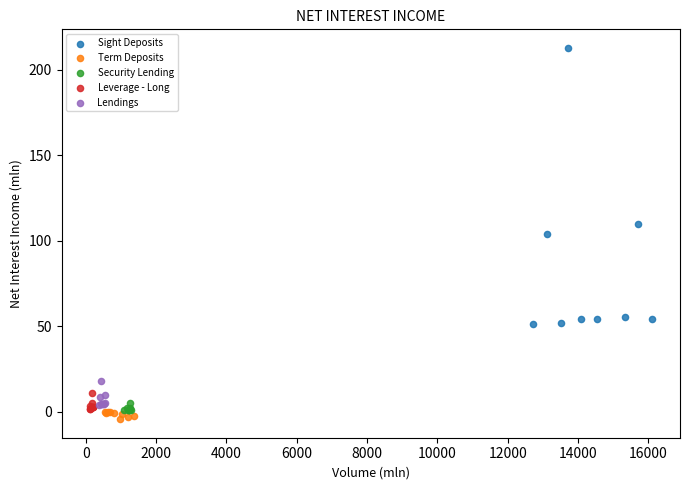

Which series reaches the minimum Y coordinate?

Term Deposits